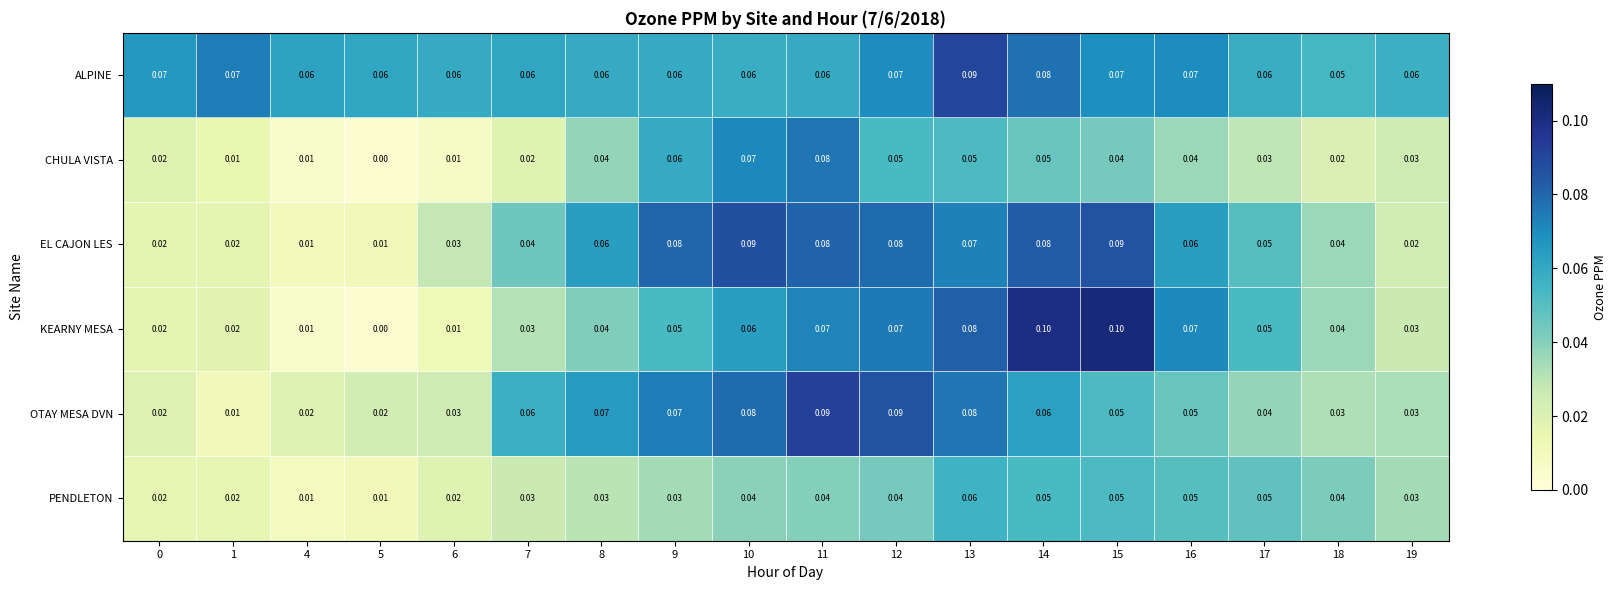

Between 10 and 12, which series saw the biggest shift?

CHULA VISTA